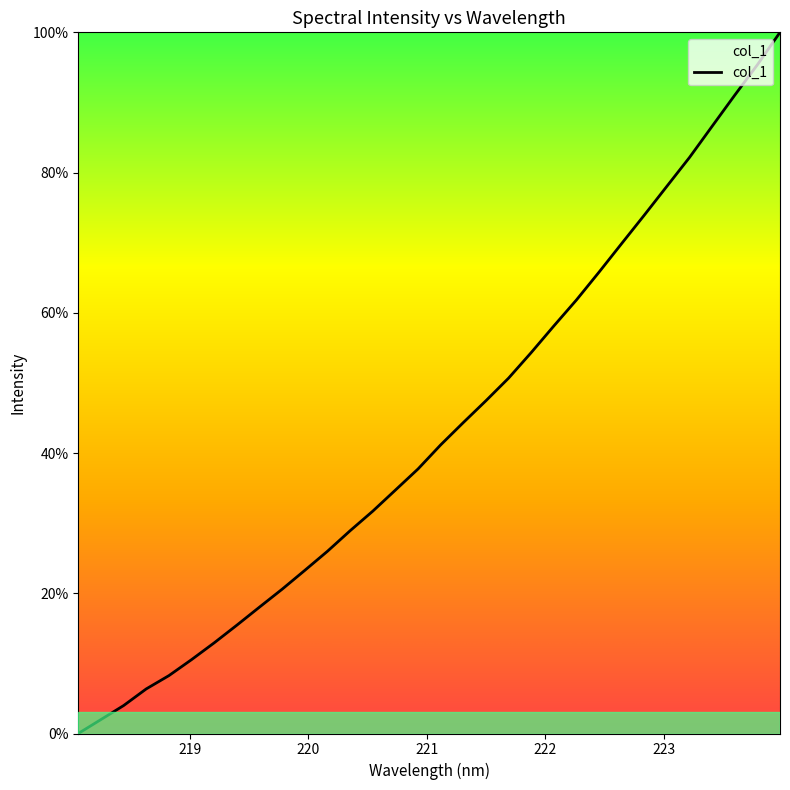

What is the difference between the maximum and minimum values?

100.0